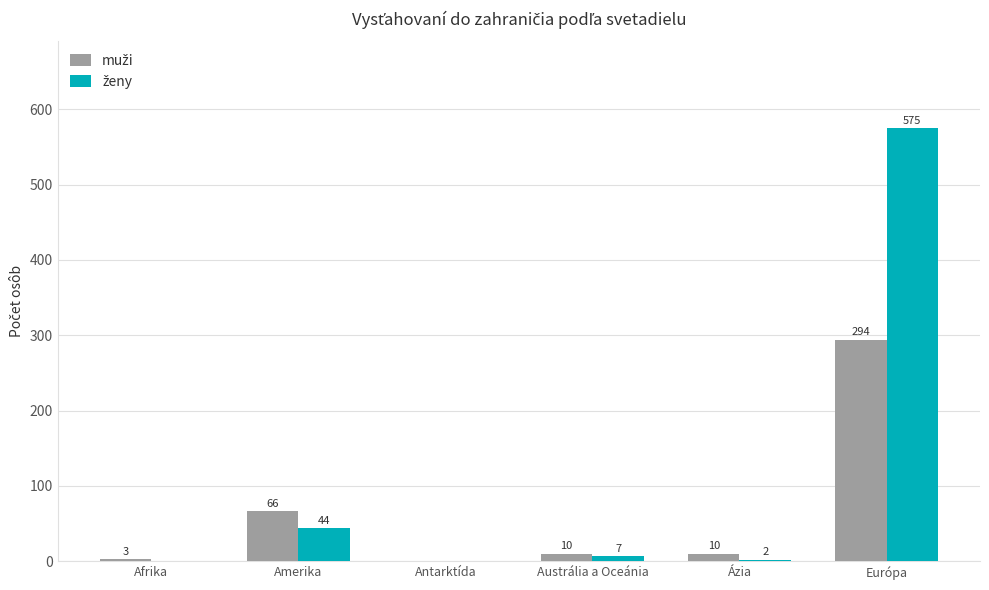

Which label corresponds to the largest value in the chart?

Európa